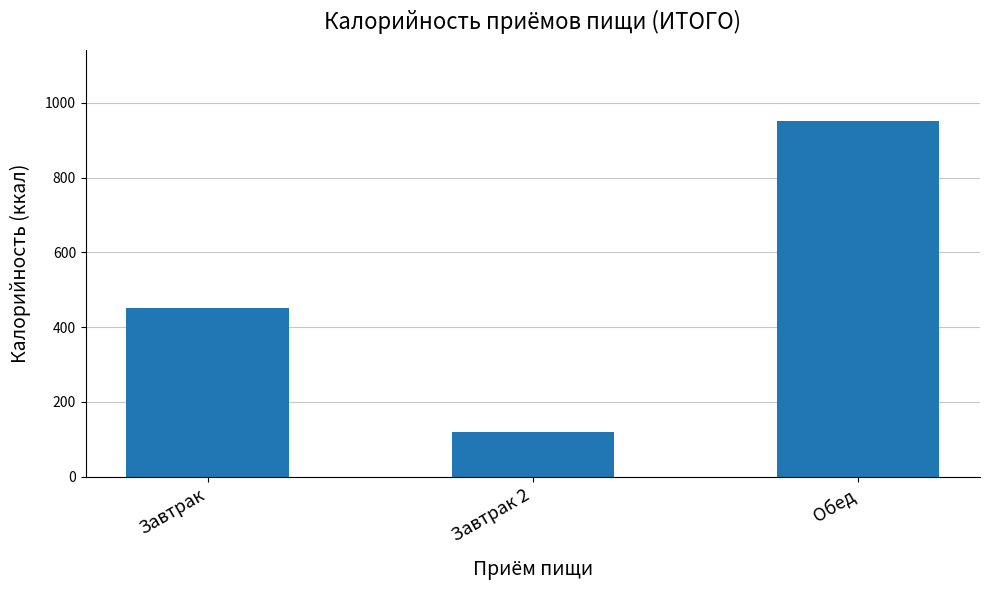

Approximately how many times larger is the value at Завтрак compared to Обед?

0.5